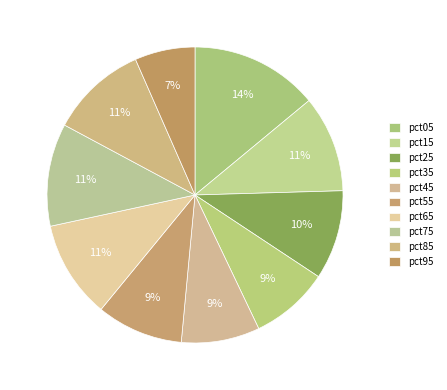

Is there any slice that represents more than half of the pie?

No